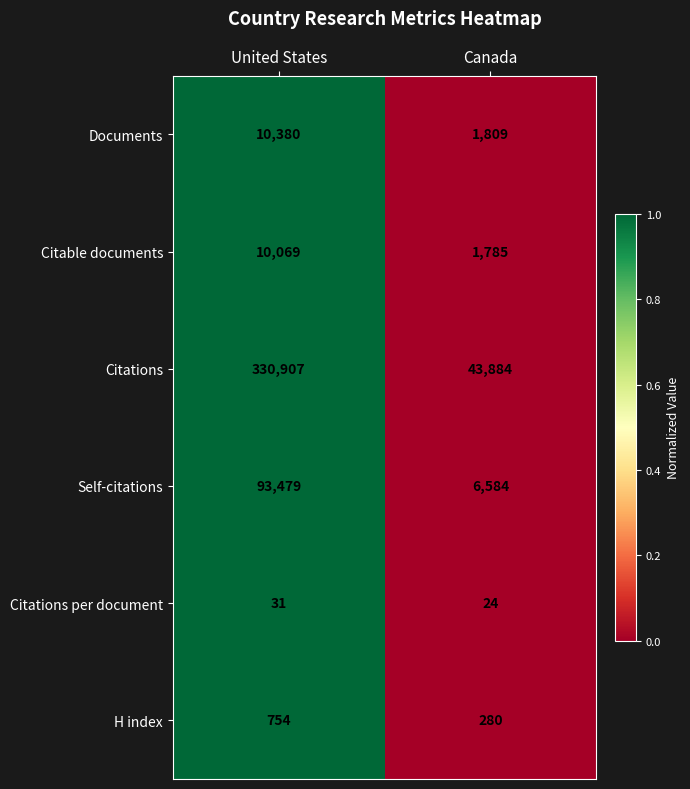

What is the difference between the maximum and minimum values in the Documents series?

8571